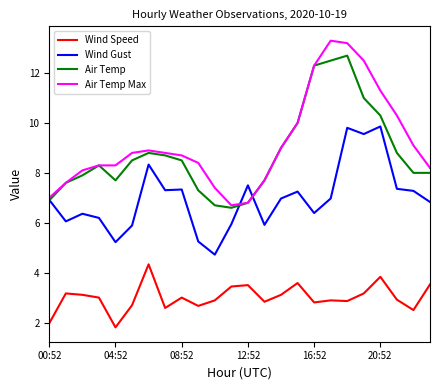

Which series has the widest spread of values?

Air Temp Max